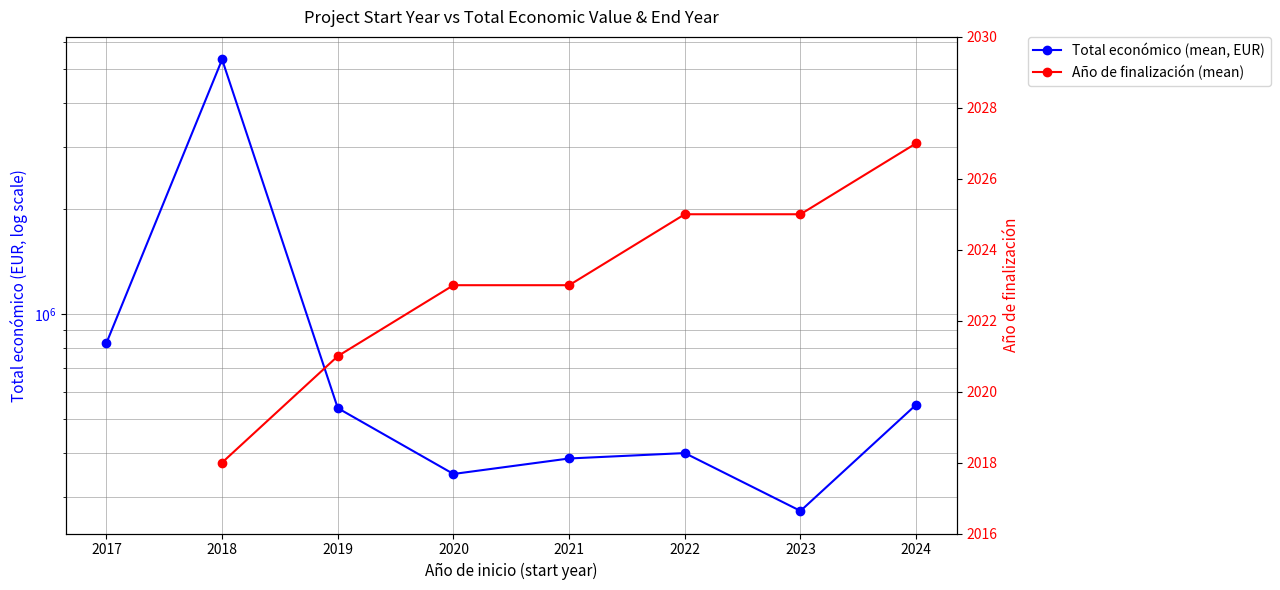

The value of Año de finalización (mean) at 2024 is 2027.0. True or false?

True